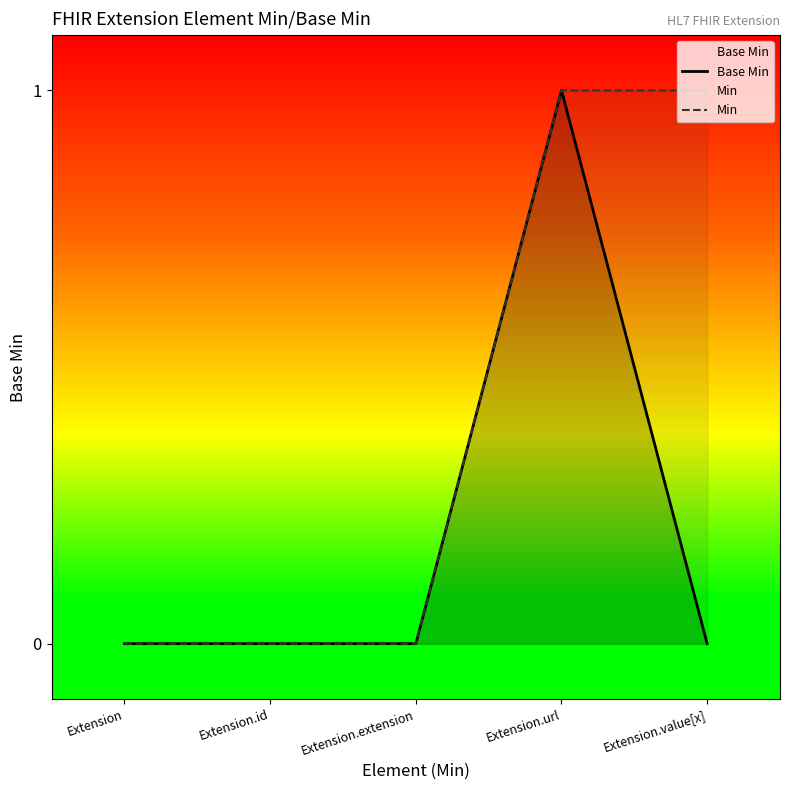

Rank the series by their average value, from highest to lowest.

Min, Base Min